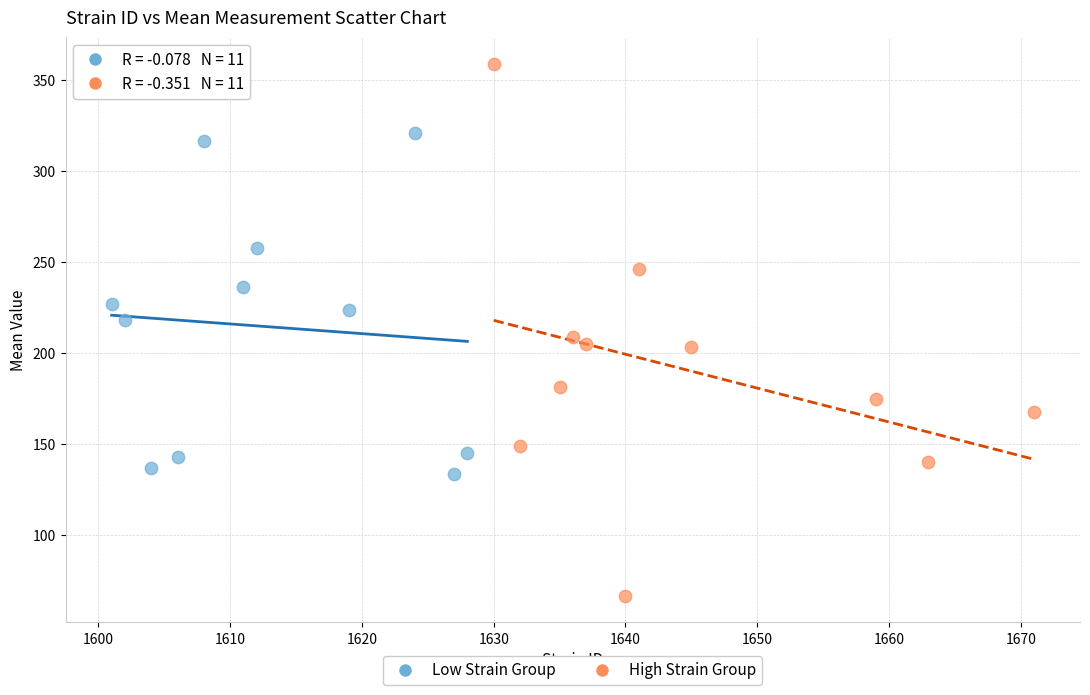

Which series contains the highest Y value?

High Strain Group